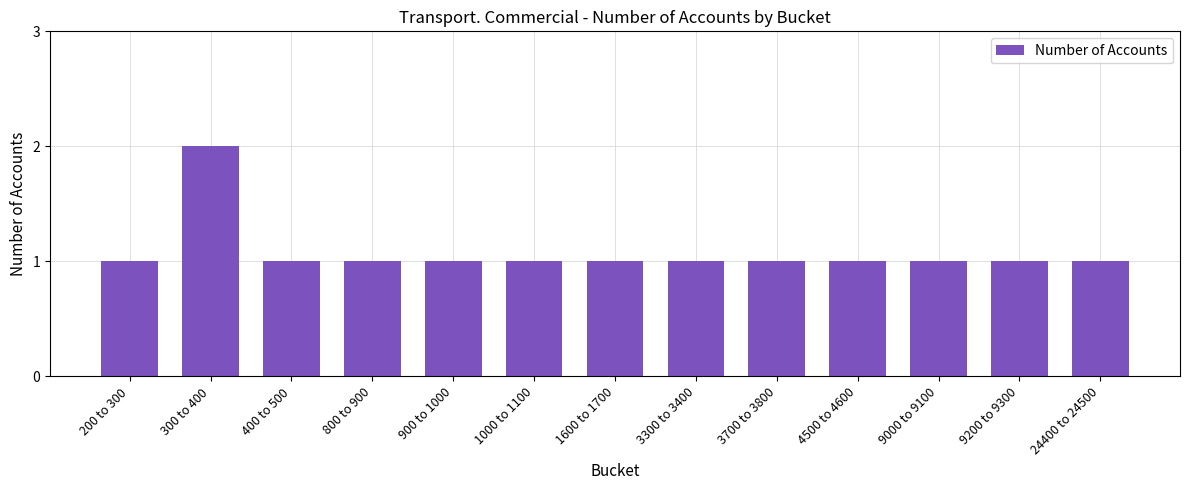

True or false: the data shows 1 at 9200 to 9300.

True